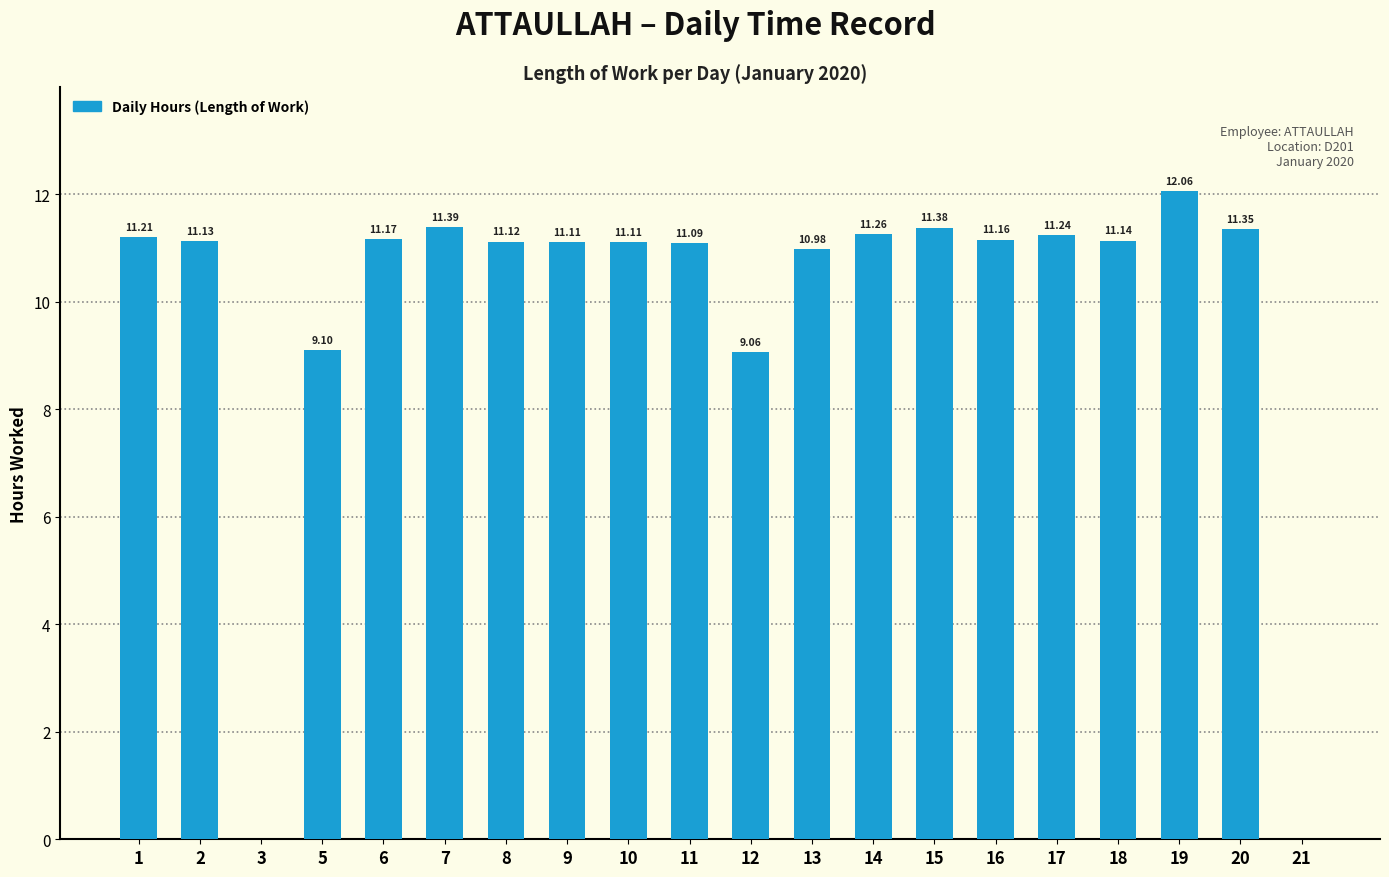

Are the bars grouped side by side (vs. stacked)?

No